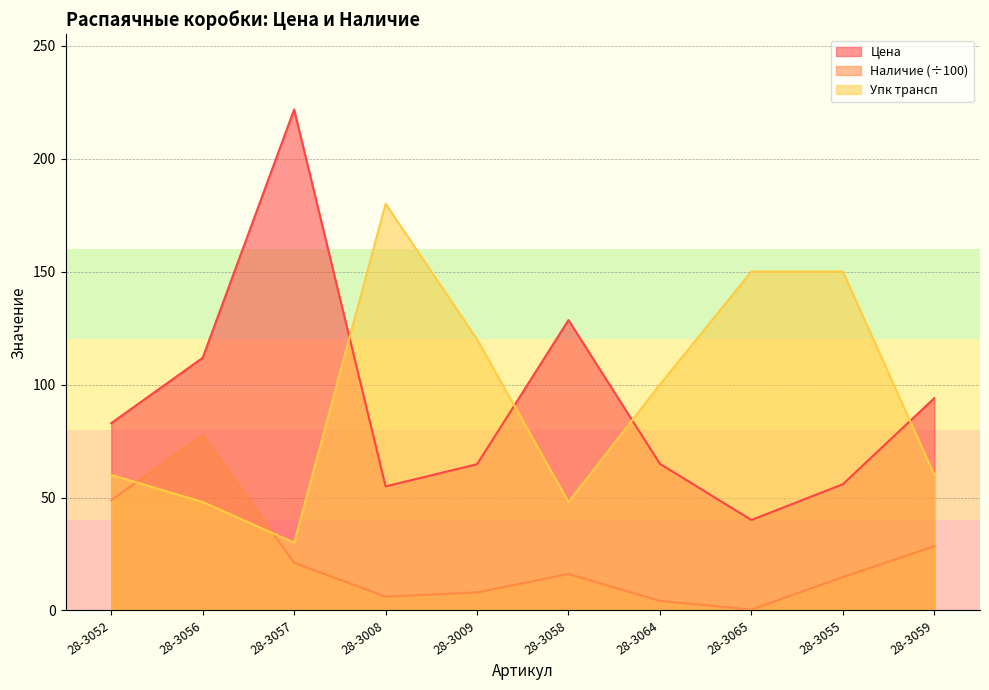

How many lines are shown in the chart?

3